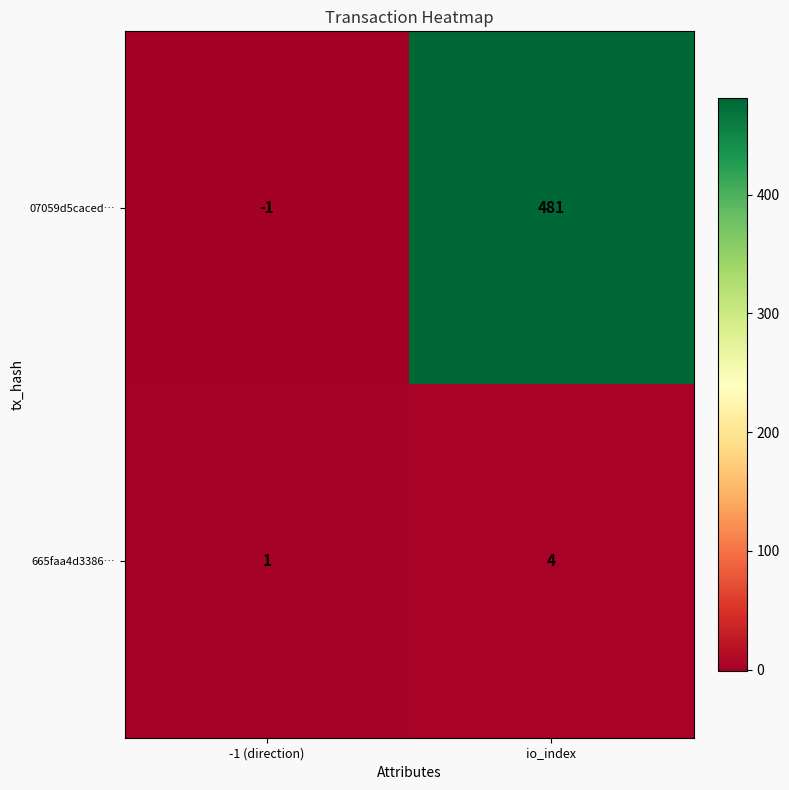

Reading right to left, extract all data points from this chart.

07059d5caced…: io_index=481	-1 (direction)=-1
665faa4d3386…: io_index=4	-1 (direction)=1